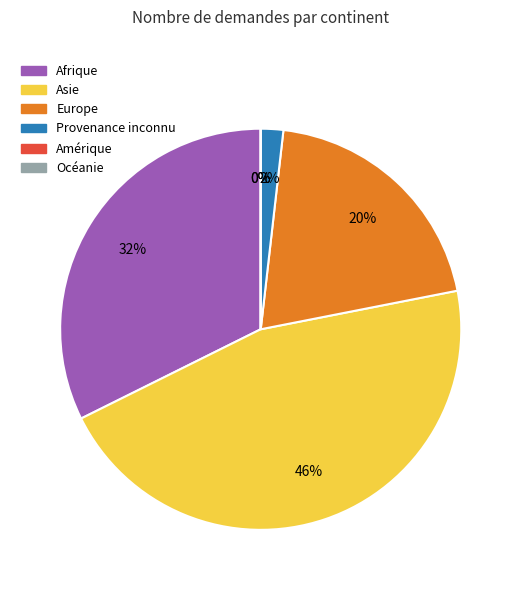

Combined, do Afrique and Europe account for over 50%?

Yes